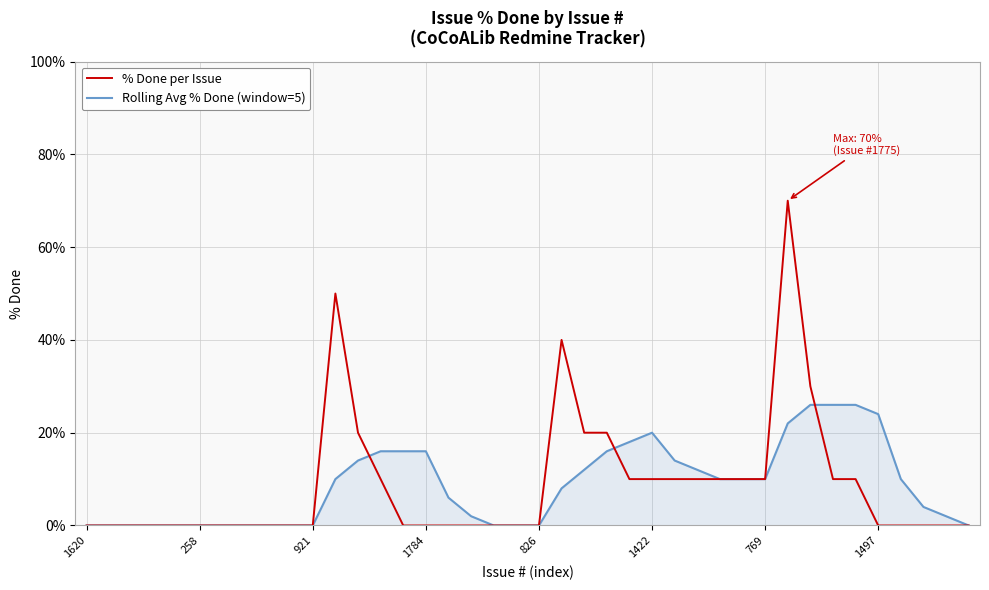

Count the number of categories in the chart.

40